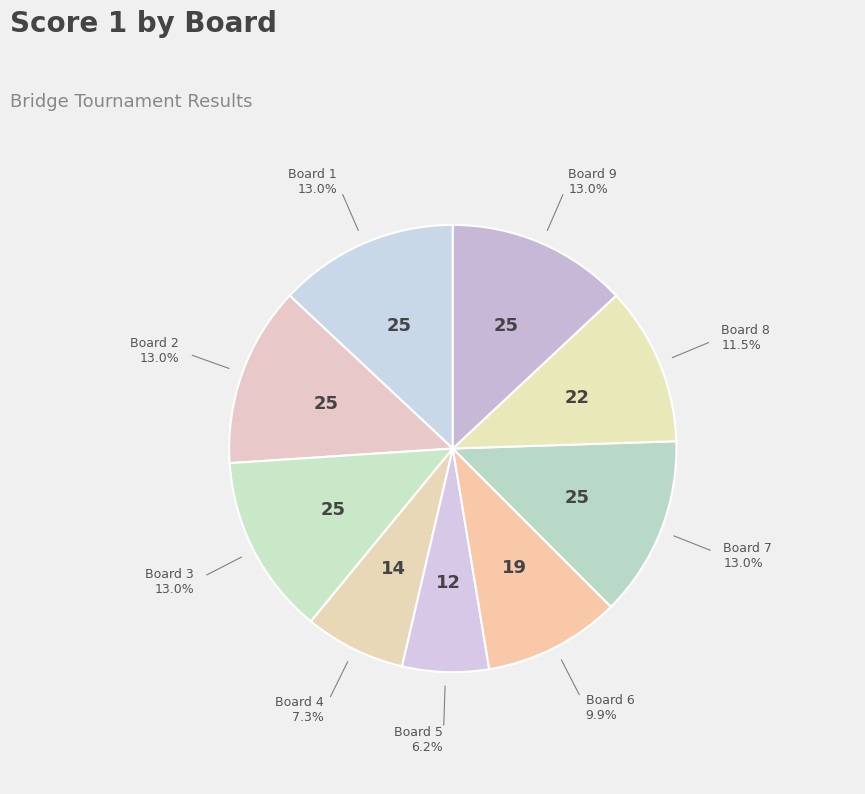

To the nearest percent, what percentage of the pie is Board 9?

13%